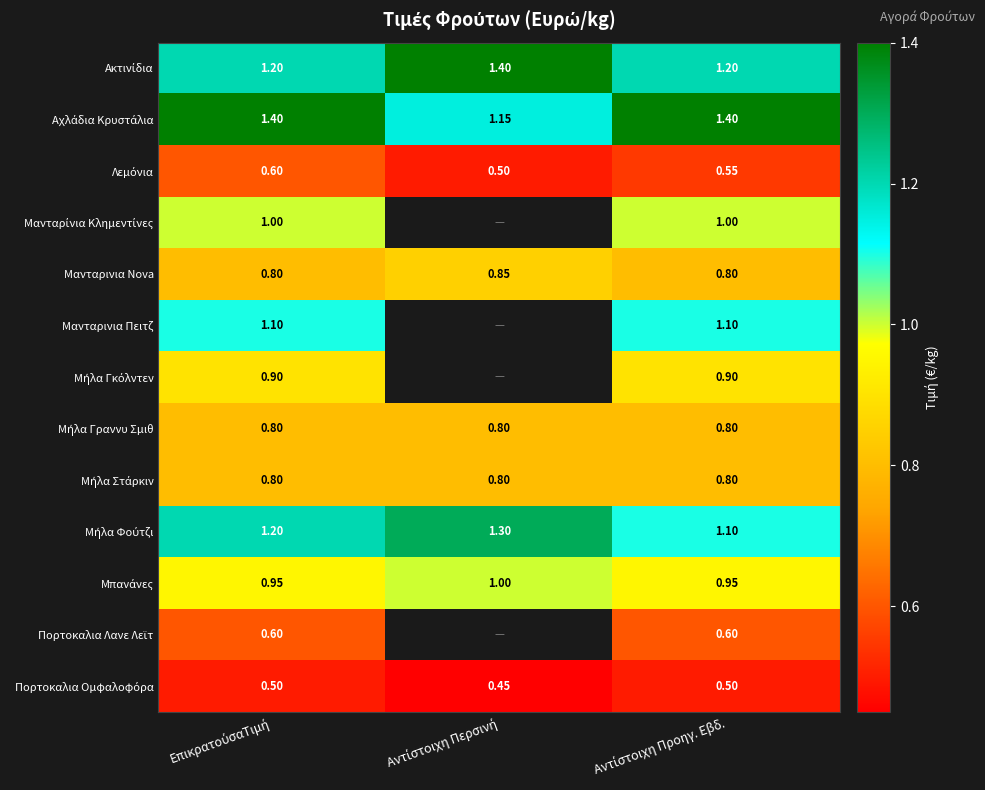

Is it true that Πορτοκαλια Ομφαλοφόρα equals 0.3 at ΕπικρατούσαΤιμή?

False